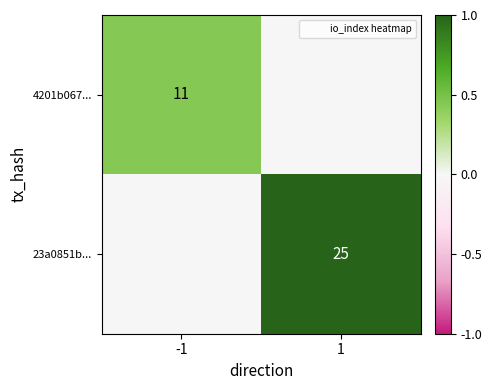

How many series are shown in this chart?

2